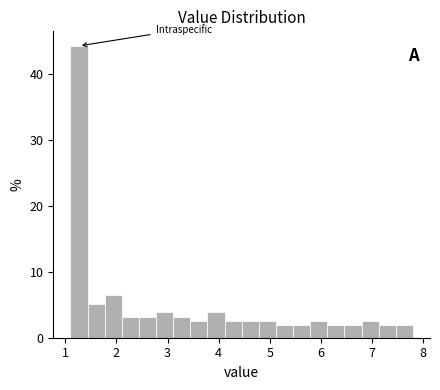

Read against the x-axis, roughly where is the centre of the tallest bar?

1.3